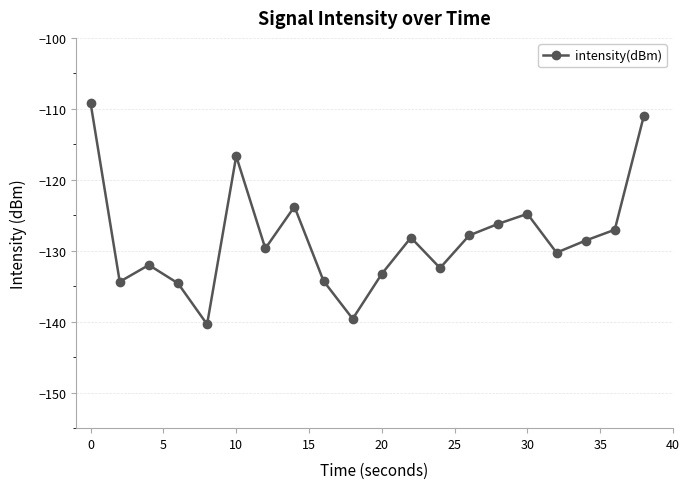

What is the average value?

-128.2